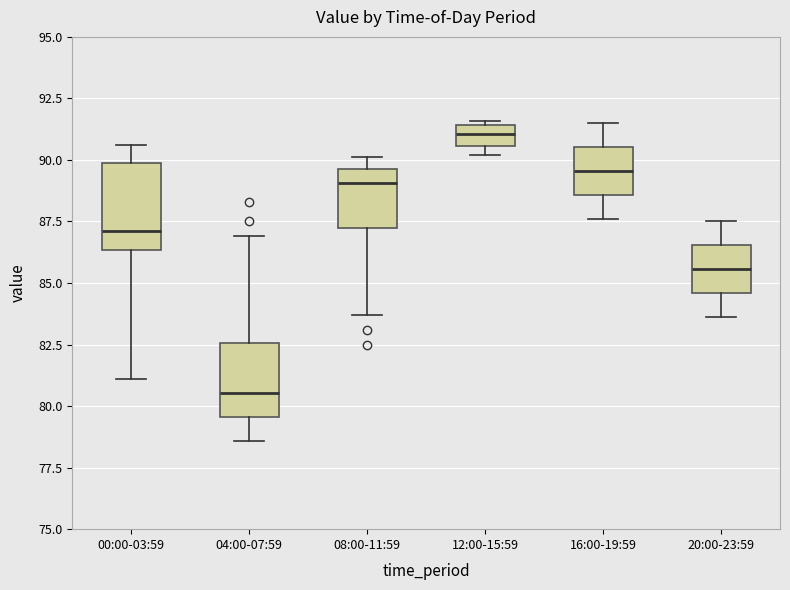

Where is the lower edge of the box for 08:00-11:59 on the y-axis? The values are not printed on the chart, so give them approximately, as read against the axis.

87.0